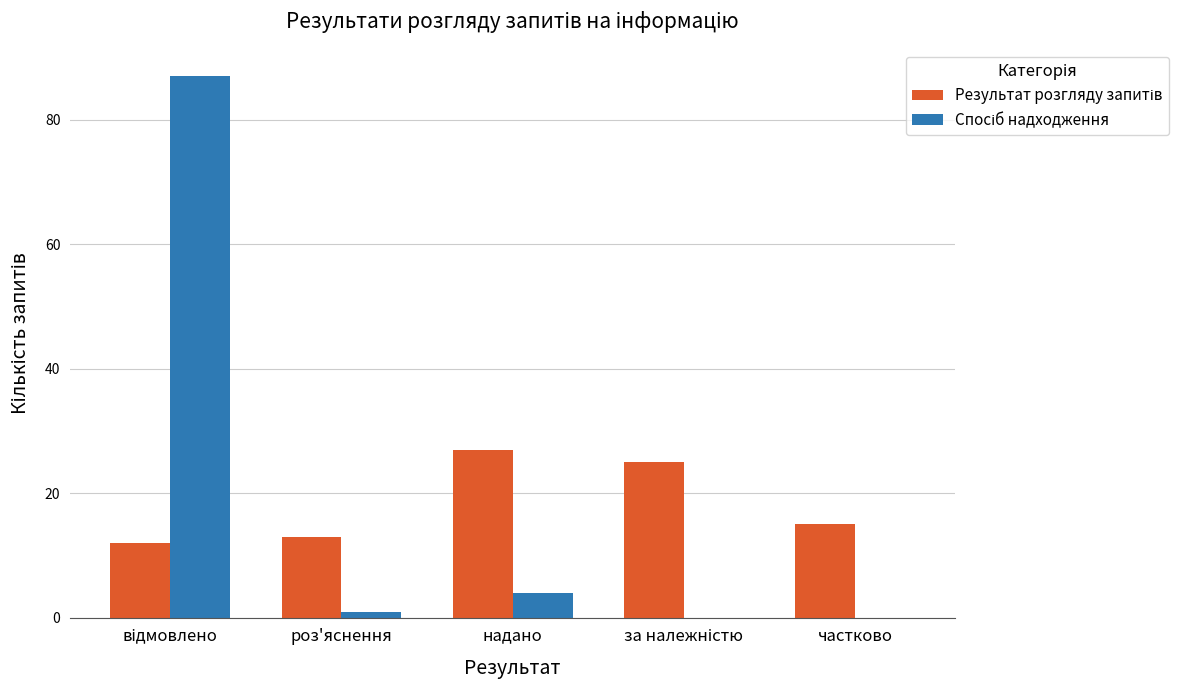

What is the maximum value shown in the chart?

87